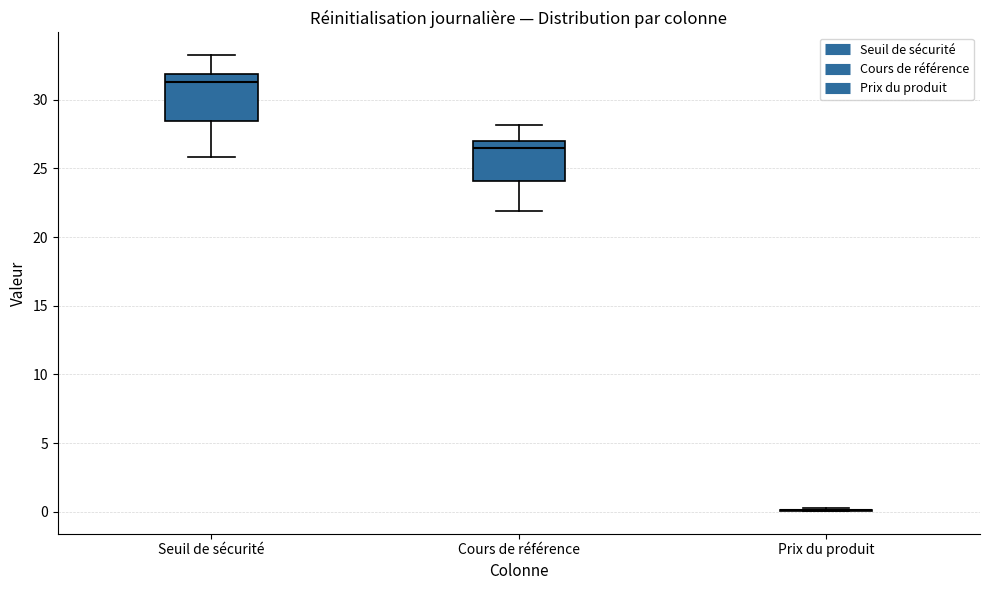

Reading left to right, read every box against the y-axis: the position of its median line, the range the box covers, and the ends of its whiskers. The values are not printed on the chart, so give them approximately, as read against the axis.

Seuil de sécurité: median 31.5, box 28.5 to 32.0, whiskers 26.0 to 33.0
Cours de référence: median 26.5, box 24.0 to 27.0, whiskers 22.0 to 28.0
Prix du produit: box collapsed to a line at 0.0, whiskers 0.0 to 0.5